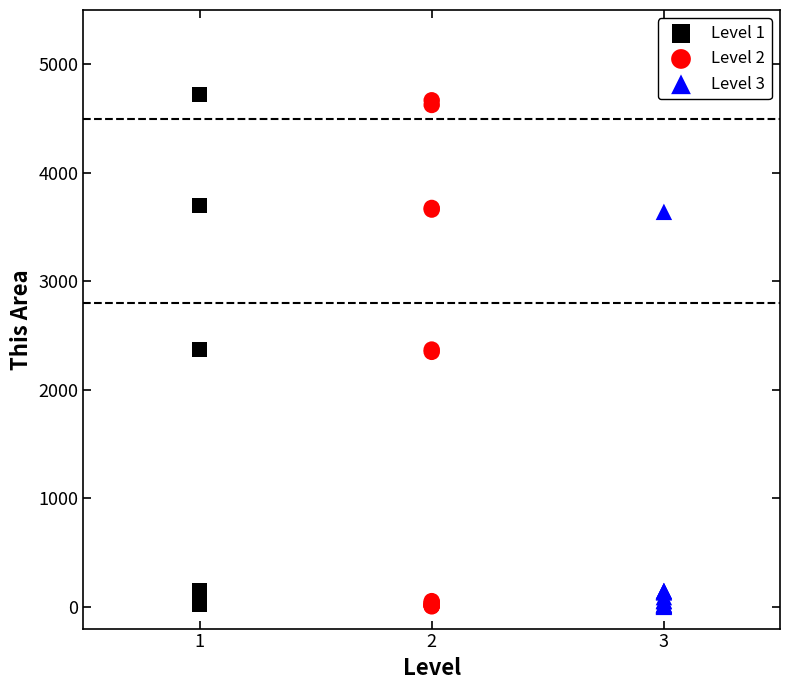

What are all the series names shown in the legend?

Level 1, Level 2, Level 3